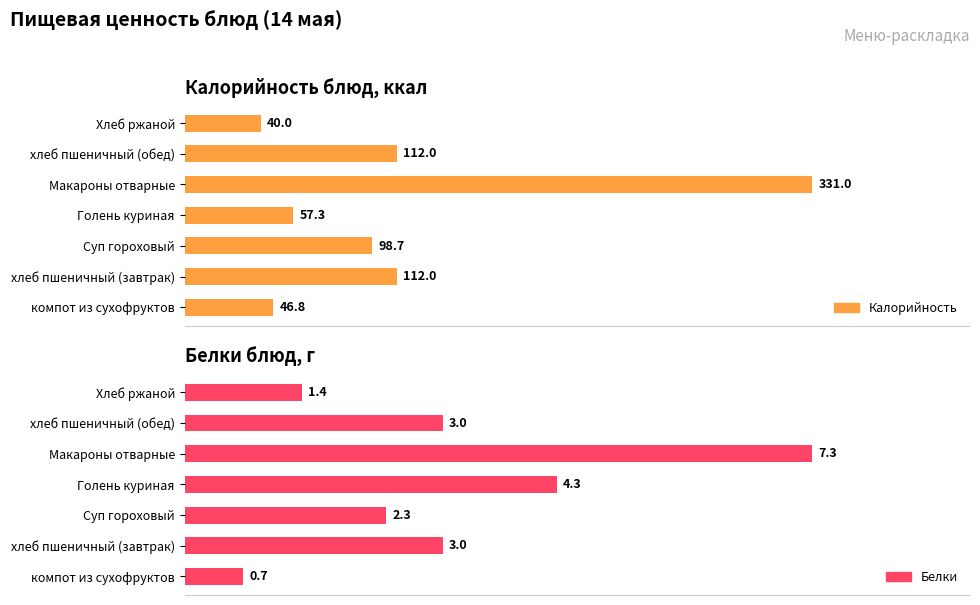

Which series has the widest spread of values?

Калорийность